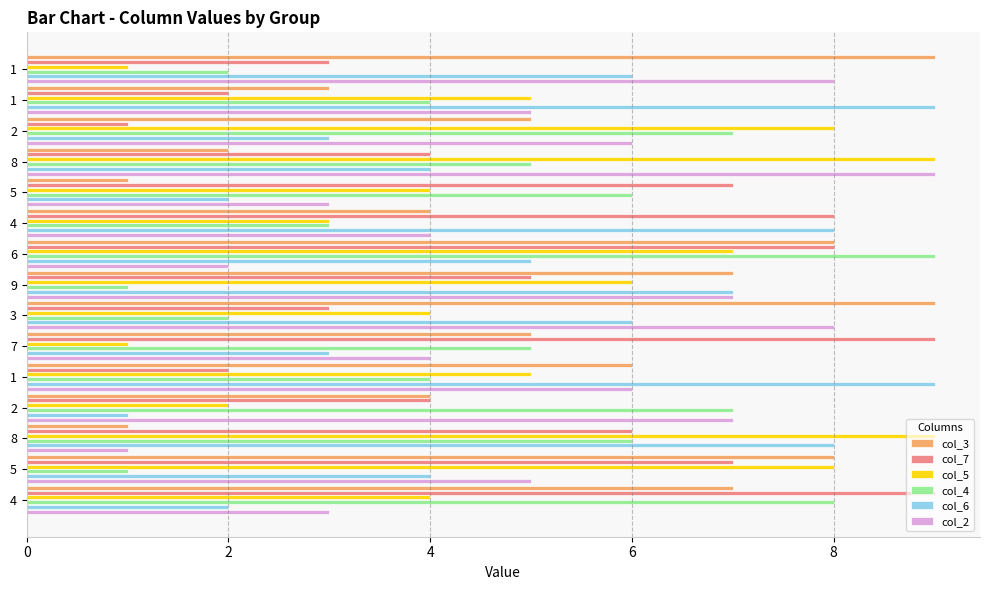

What are all the series names shown in the legend?

col_3, col_7, col_5, col_4, col_6, col_2